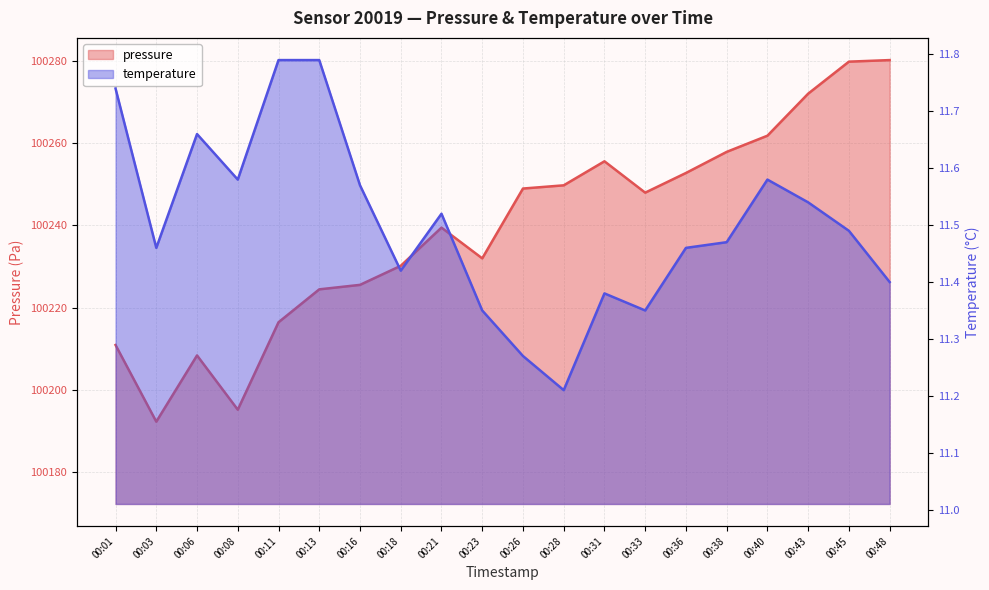

True or false: temperature and pressure intersect in this chart.

False